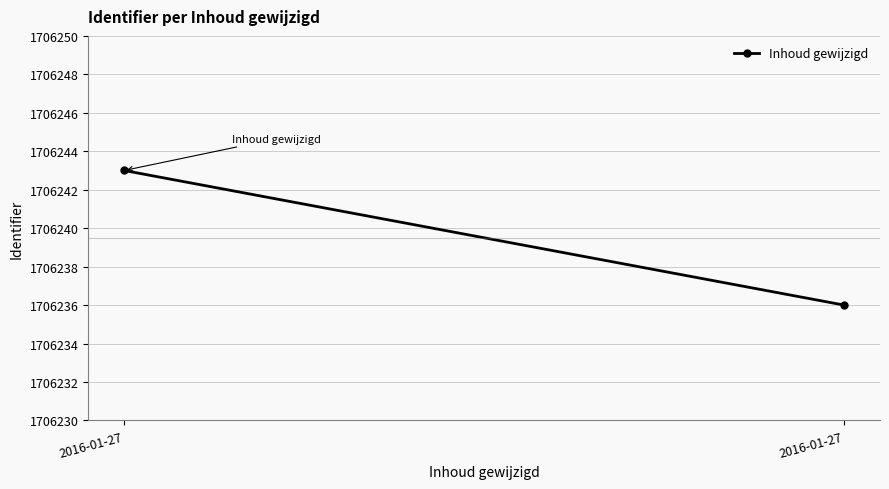

Where is the data nearest to the value 1706239?

2016-01-27